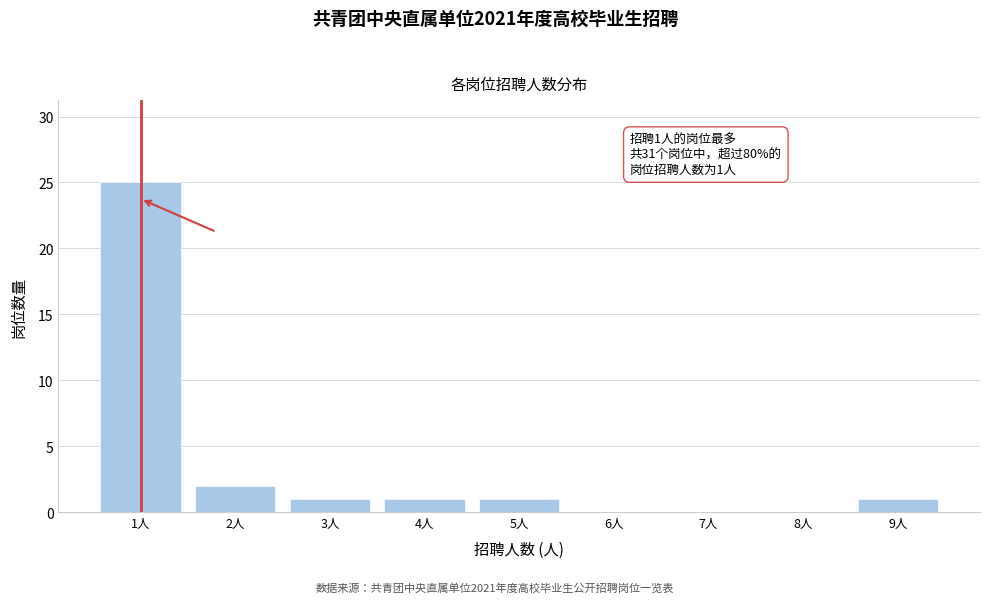

Which range on the x-axis has the tallest bar?

0.5 to 1.5